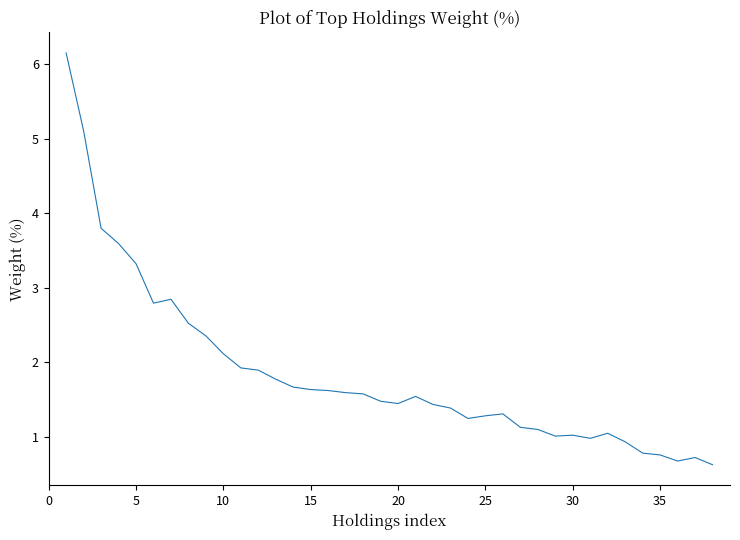

What is the sum of all values?

70.1